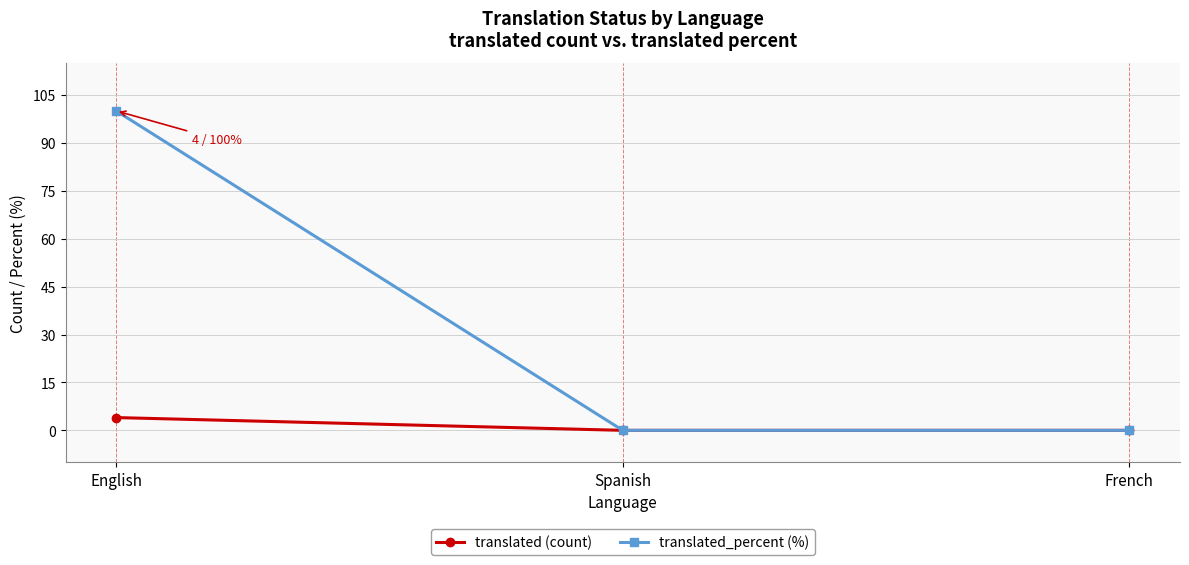

Which category has the highest value in the translated (count) series?

English